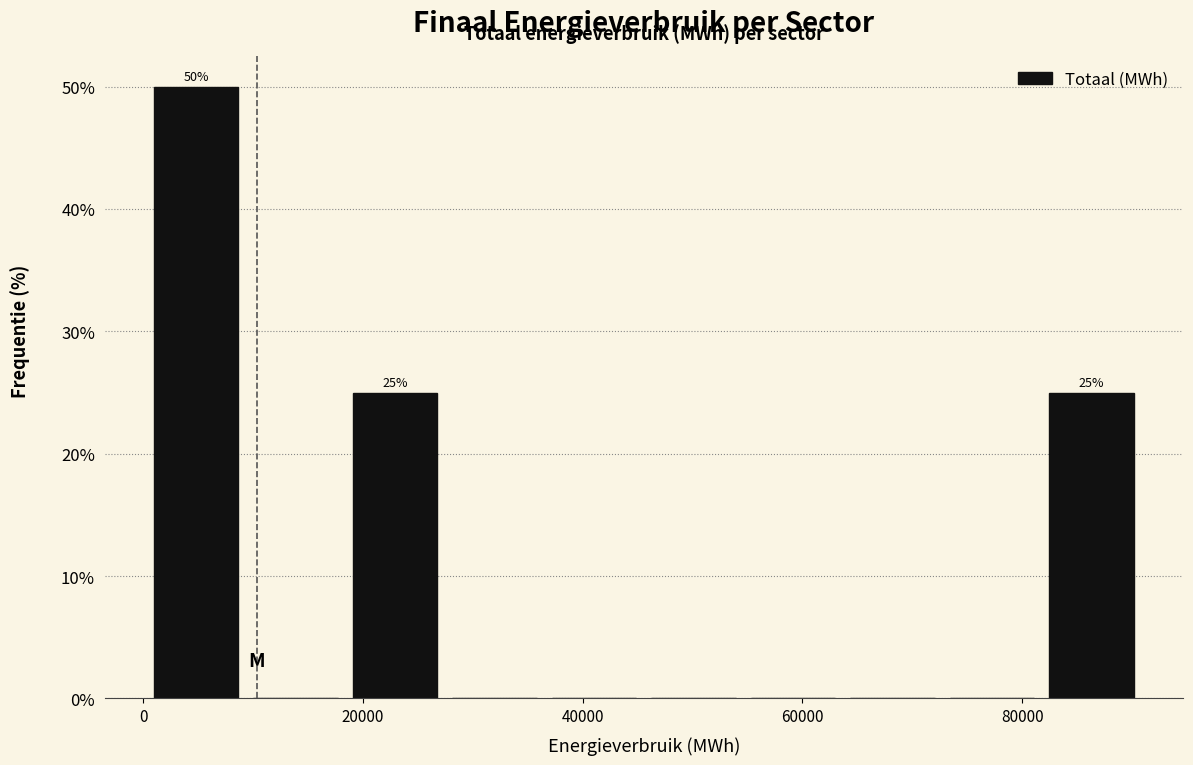

Over which range of the x-axis is the bar tallest?

0 to 10000